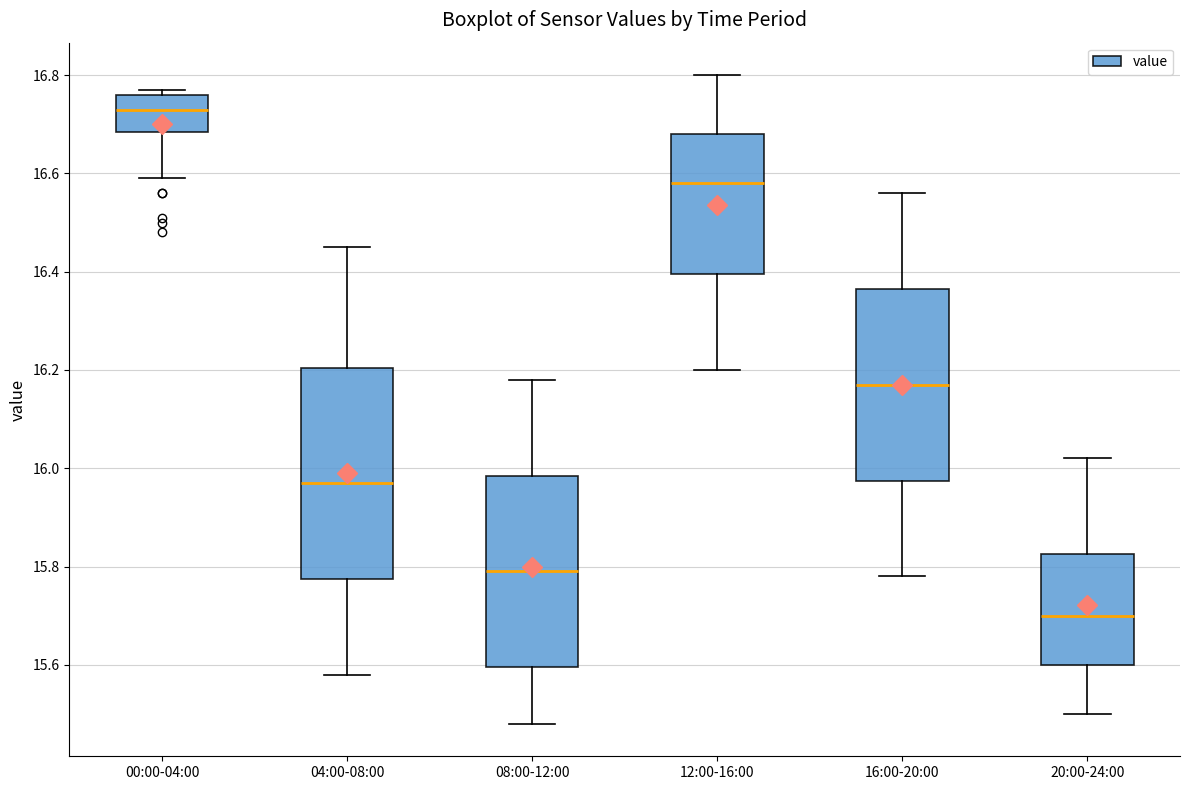

Reading left to right, transcribe this box plot: for each box, give where its median line is, the range the box spans, and where its two whiskers end, as read against the y-axis. The values are not printed on the chart, so give them approximately, as read against the axis.

00:00-04:00: median 16.74, box 16.68 to 16.76, whiskers 16.60 to 16.78
04:00-08:00: median 15.98, box 15.78 to 16.20, whiskers 15.58 to 16.46
08:00-12:00: median 15.80, box 15.60 to 15.98, whiskers 15.48 to 16.18
12:00-16:00: median 16.58, box 16.40 to 16.68, whiskers 16.20 to 16.80
16:00-20:00: median 16.18, box 15.98 to 16.36, whiskers 15.78 to 16.56
20:00-24:00: median 15.70, box 15.60 to 15.82, whiskers 15.50 to 16.02